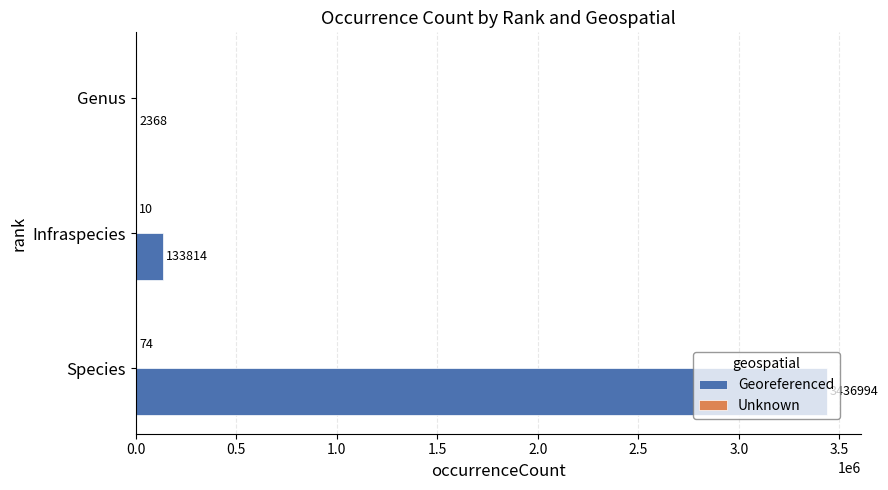

Which series changed the most between Infraspecies and Genus?

Georeferenced